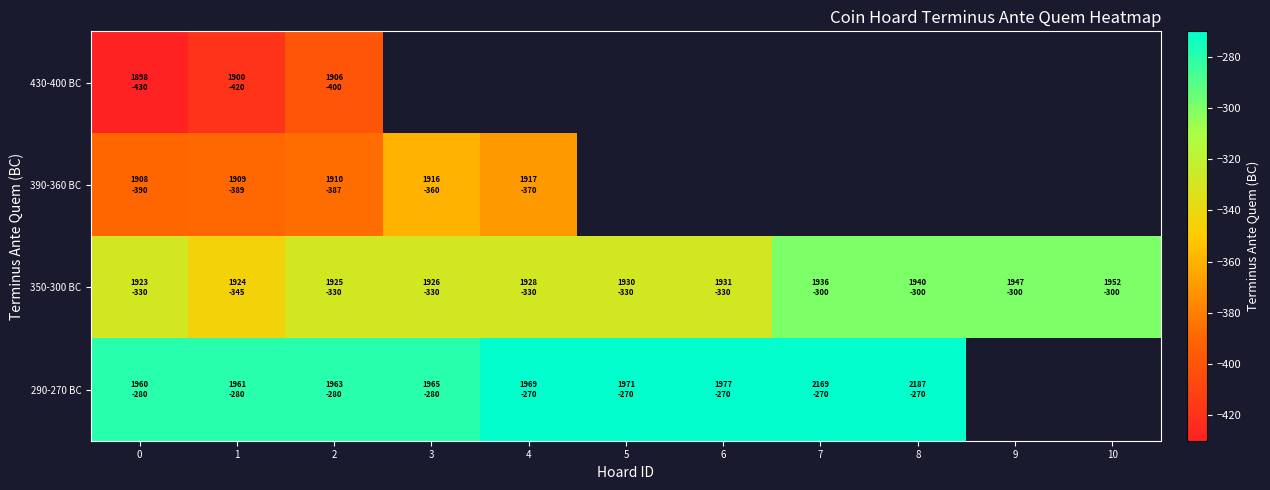

What is the average value of the 350-300 BC series?

-320.5